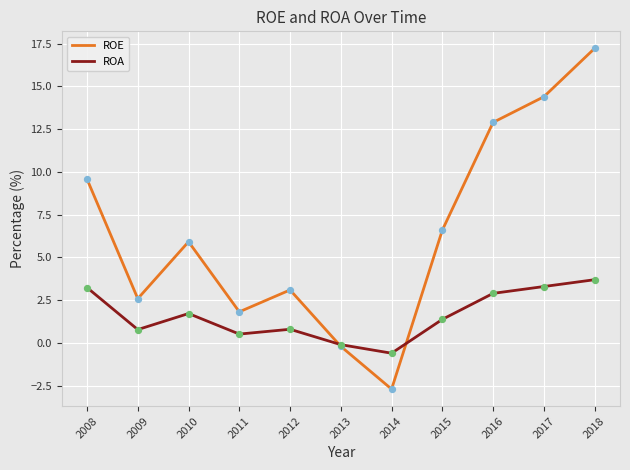

Which series has the largest range (max minus min)?

ROE